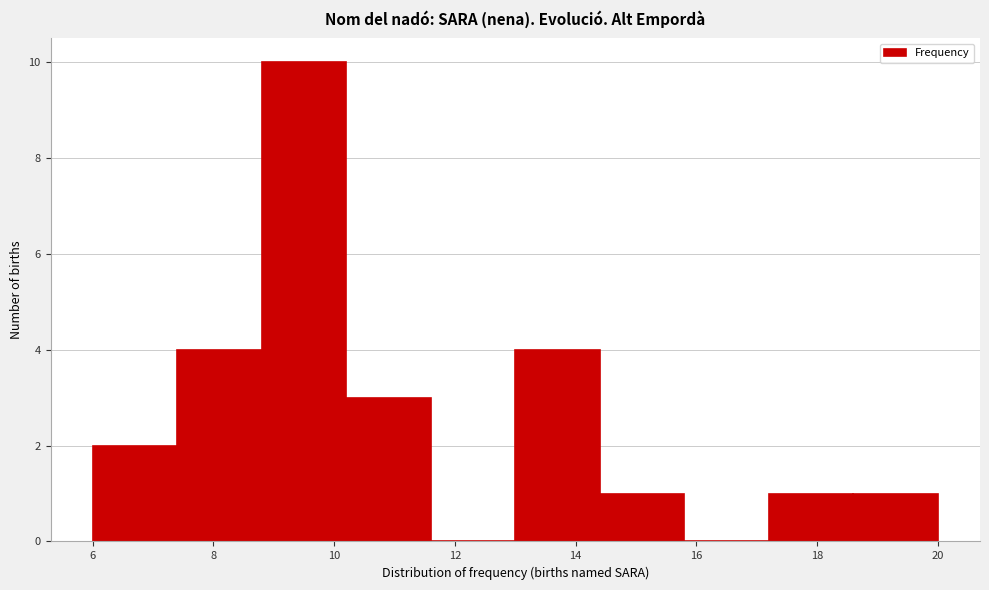

What is the height of the bar covering 10.2 to 11.6 on the x-axis? The values are not printed on the chart, so give them approximately, as read against the axis.

3